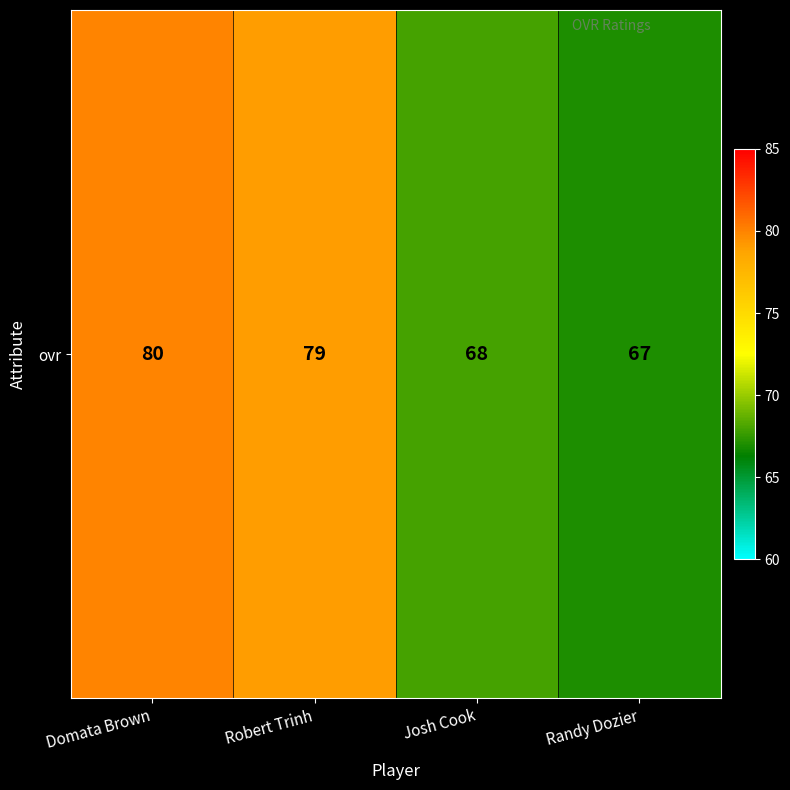

What is the sum of the values at Domata Brown and Robert Trinh?

159